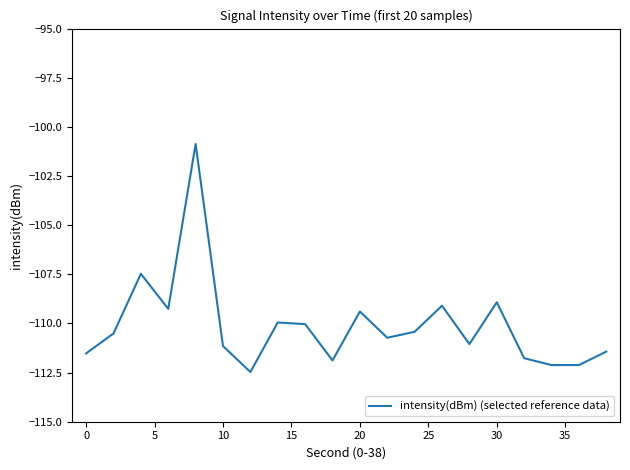

Does the chart have visible grid lines?

No